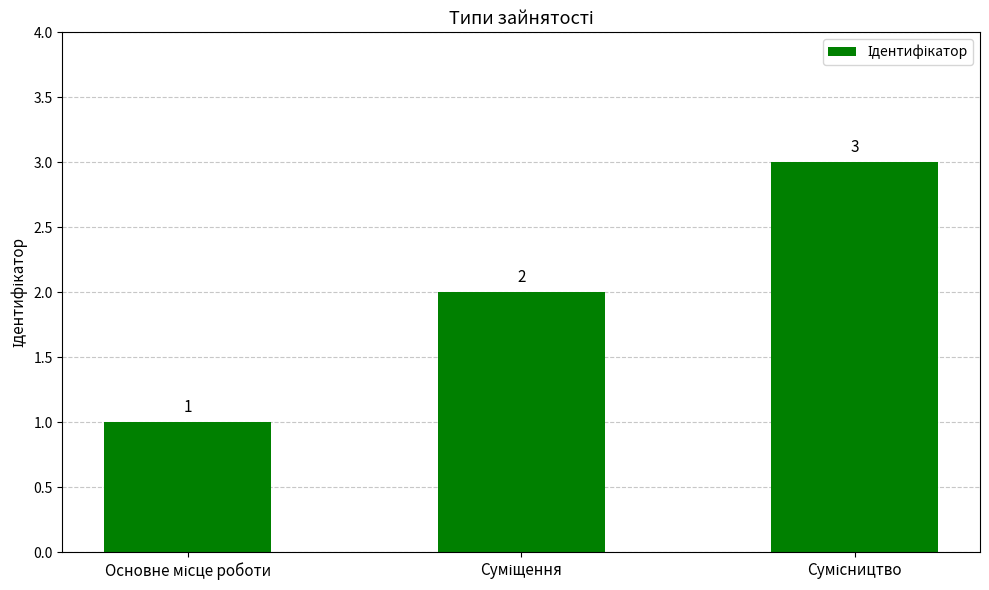

What is the sum of all values?

6